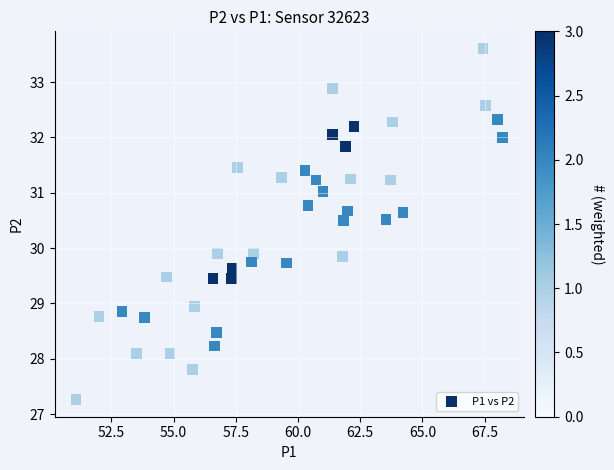

What is the range of X values (max minus min)?

17.1